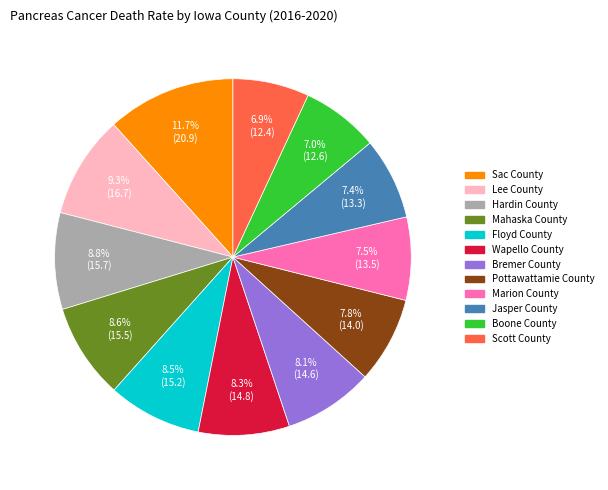

What portion of the pie excludes Lee County?

90.7%